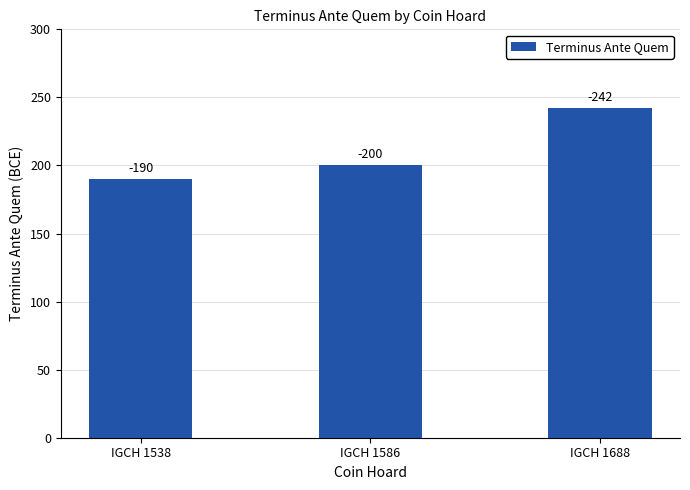

Are the bars horizontal?

No